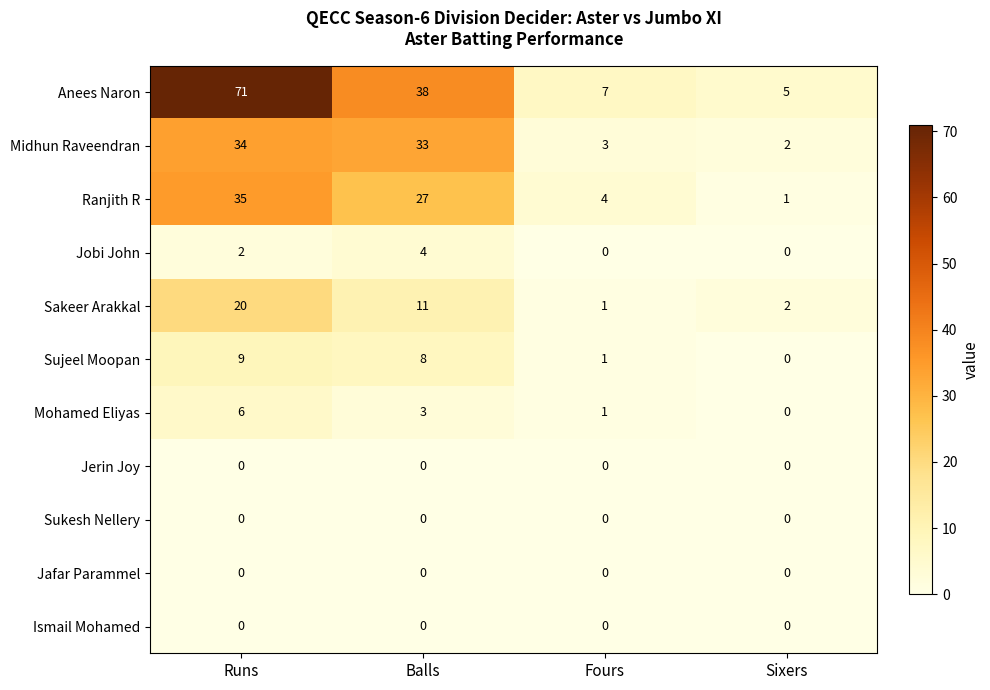

Which series has the largest total across all categories?

Anees Naron